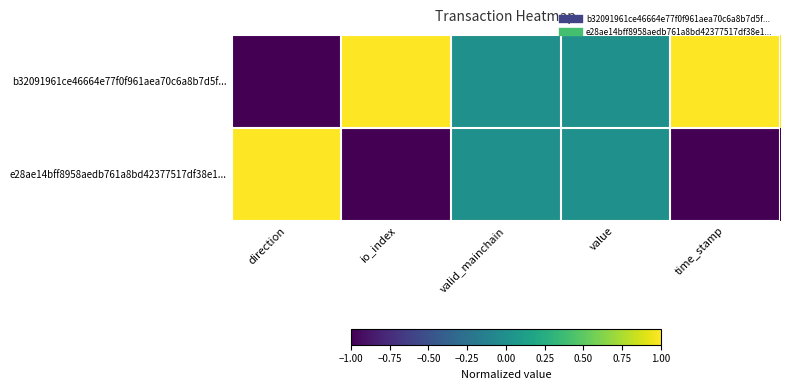

List the series in order of their peak value, lowest first.

b32091961ce46664e77f0f961aea70c6a8b7d5f..., e28ae14bff8958aedb761a8bd42377517df38e1...